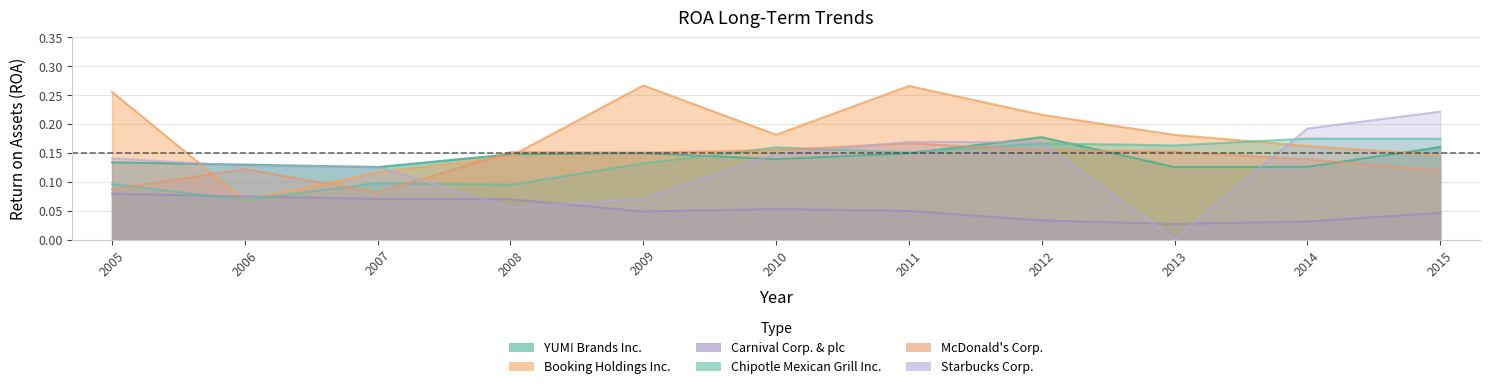

What is the difference between the second highest and second lowest values in the Starbucks Corp. series?

0.1